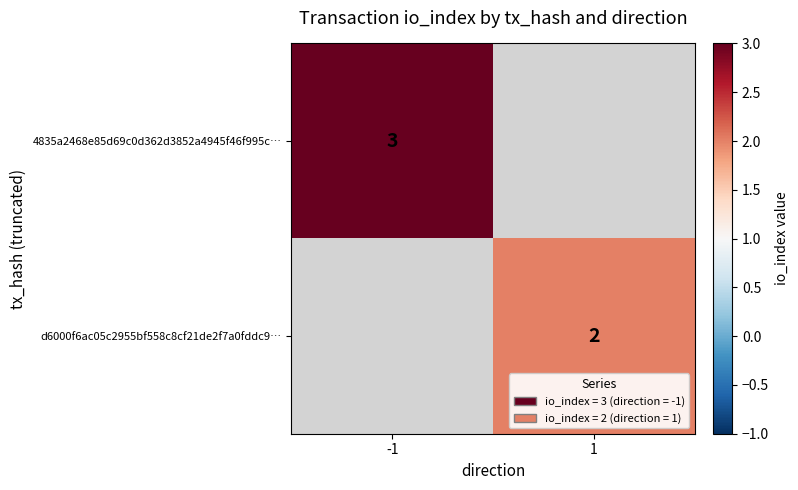

The value of 4835a2468e85d69c0d362d3852a4945f46f995c… at -1 is 2.1. True or false?

False